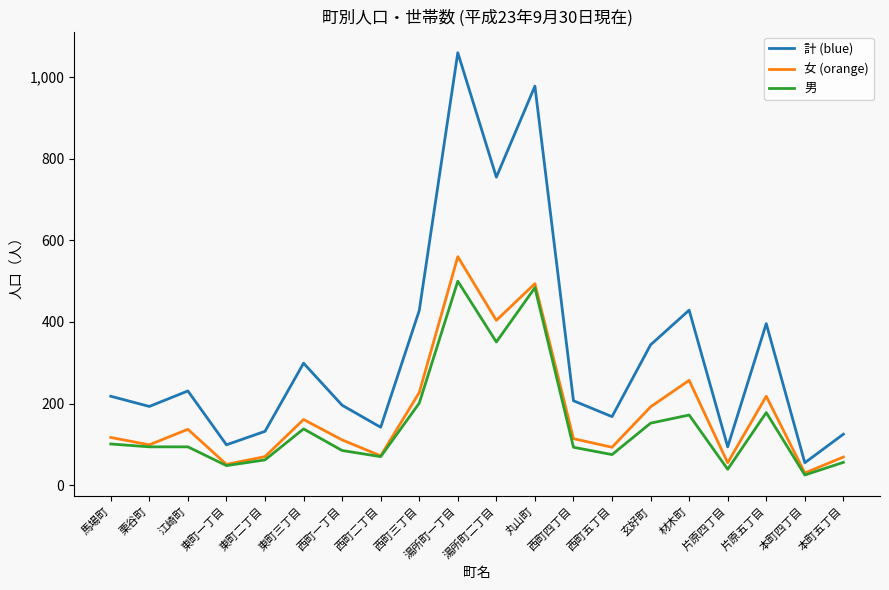

At which category is the sum across all series the highest?

湯所町一丁目